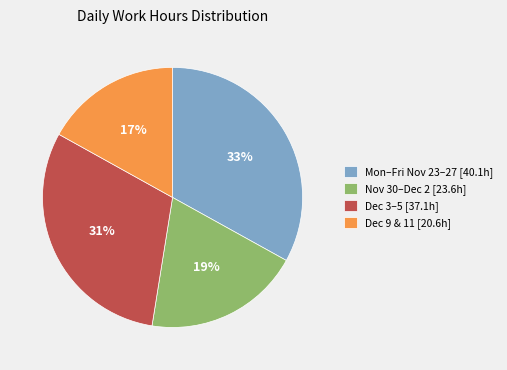

Which category has the smallest portion of the pie?

Dec 9 & 11 [20.6h]